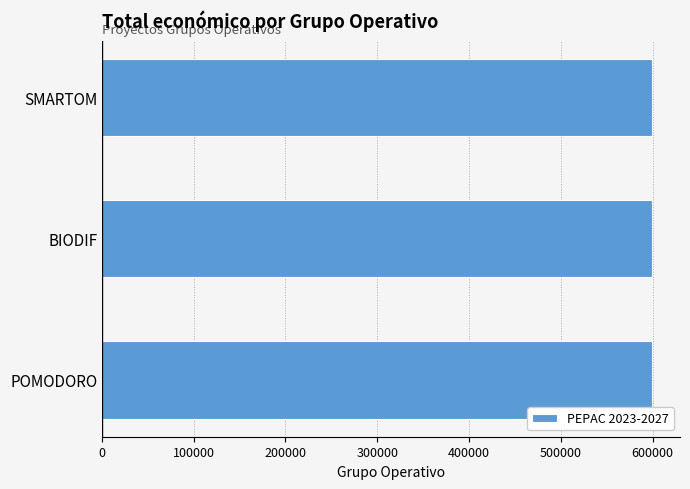

What is the maximum value shown in the chart?

599962